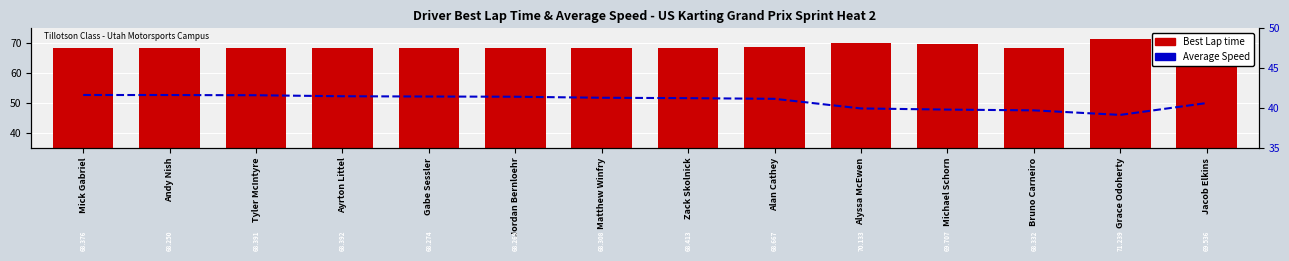

What is the smallest value displayed?

39.1